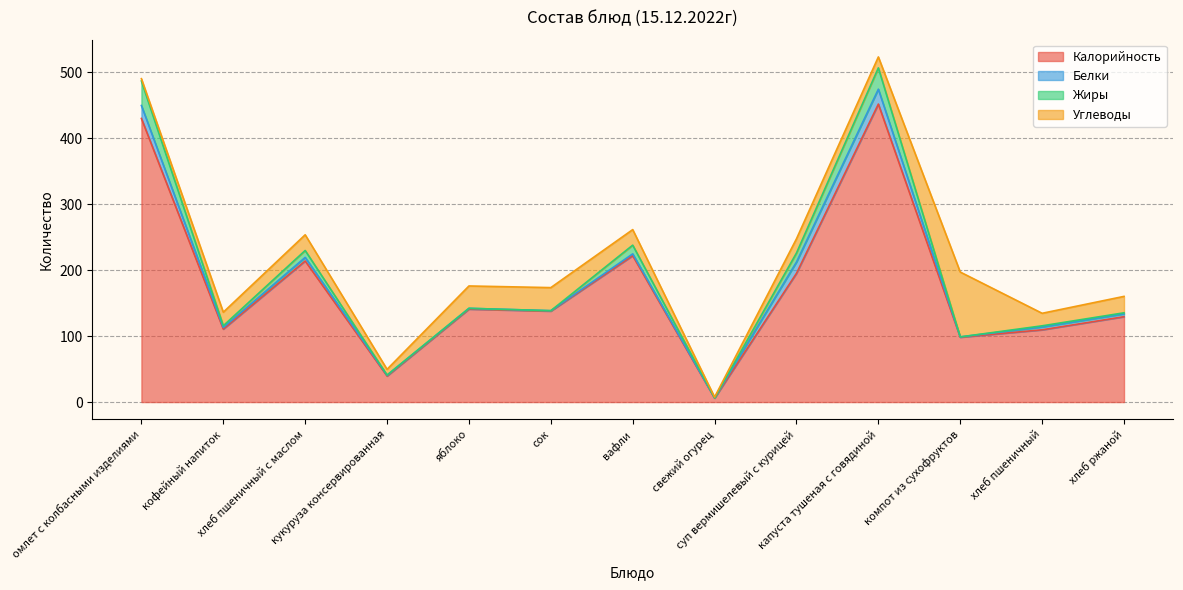

Is the value of Белки at яблоко greater than the value of Жиры at капуста тушеная с говядиной?

No